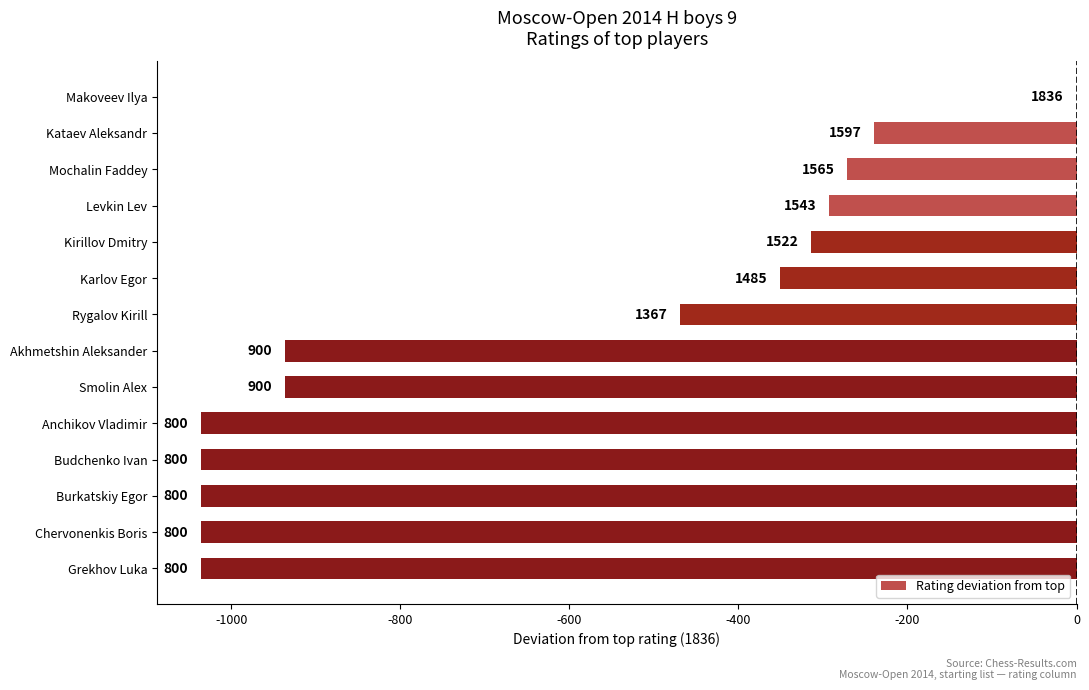

How many bars are there in total?

14